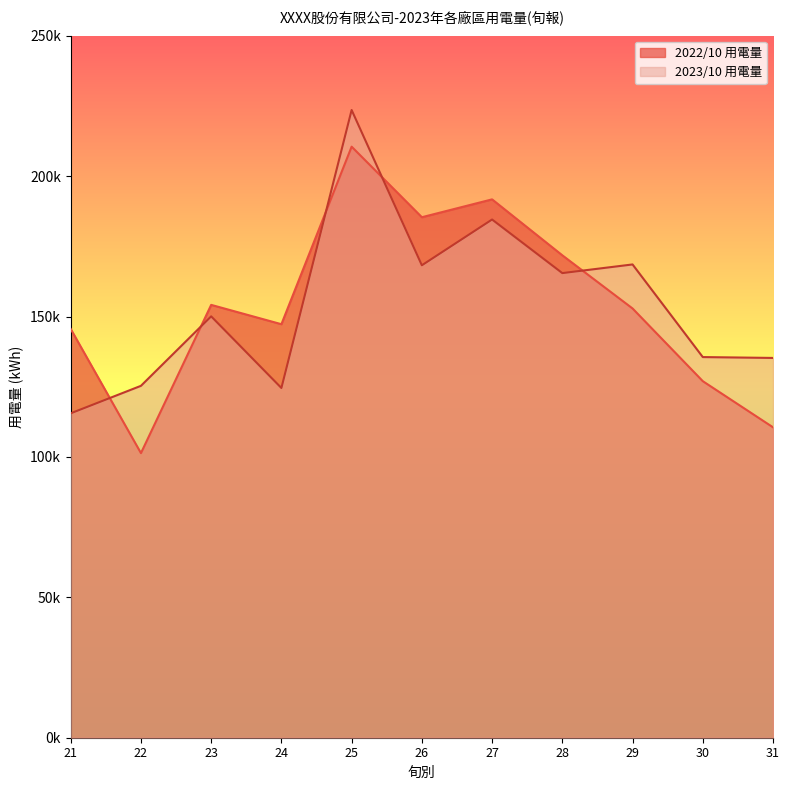

What is the sum of all 2023/10 用電量 values?

1696558.3